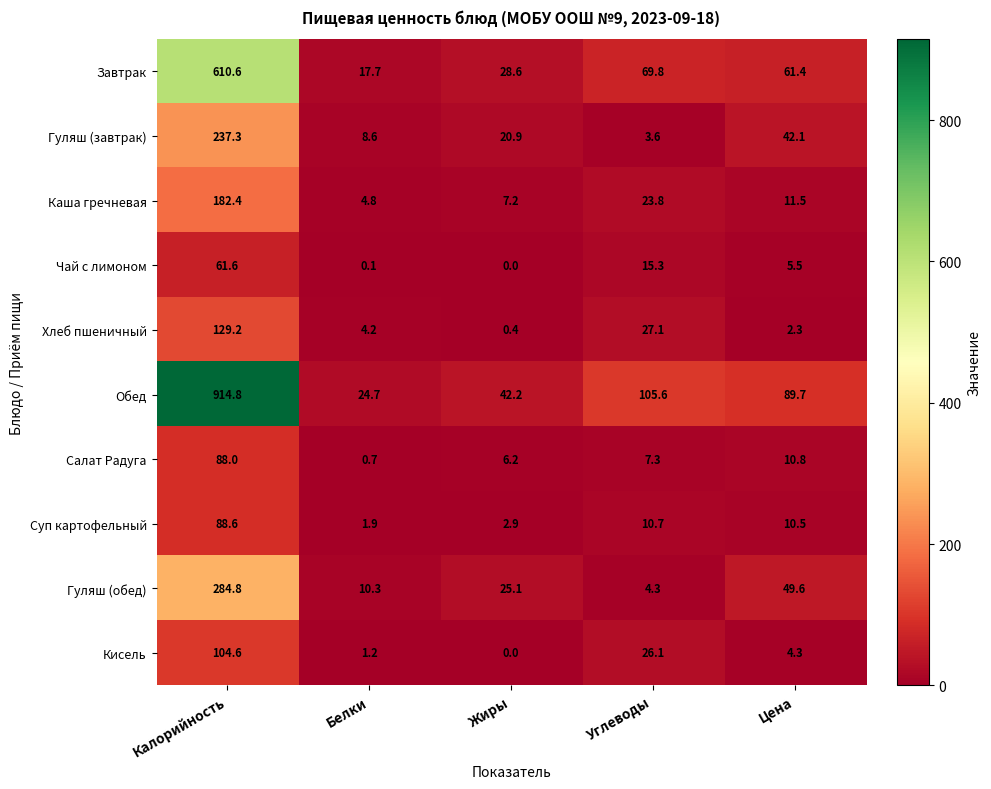

At how many categories does at least one series exceed 138?

1